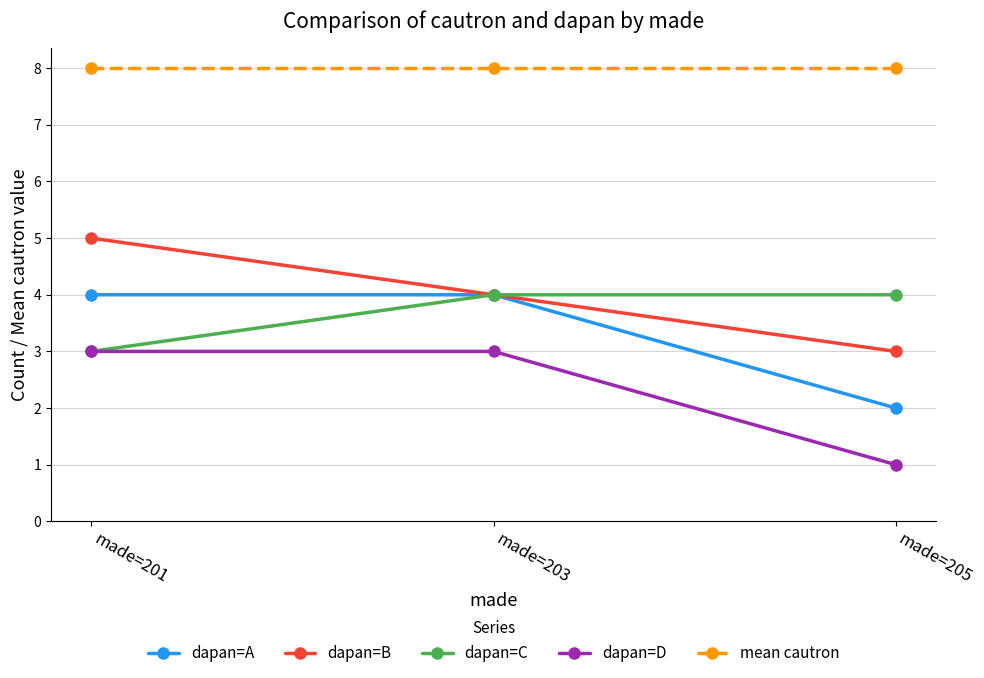

The value of dapan=B at made=203 is 4. True or false?

True